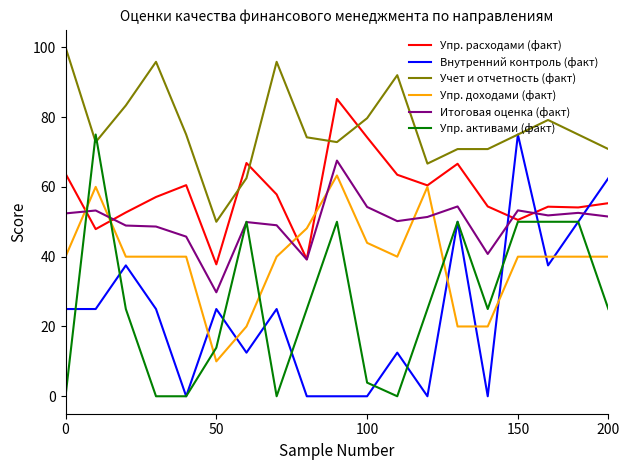

Which series ends up on top after the final intersection of Упр. расходами (факт) and Внутренний контроль (факт)?

Внутренний контроль (факт)